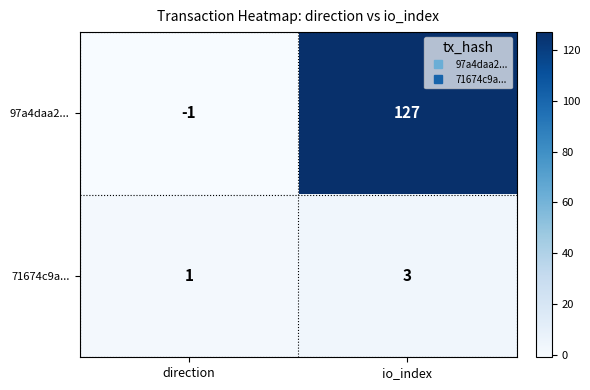

At which category is the sum across all series the highest?

io_index